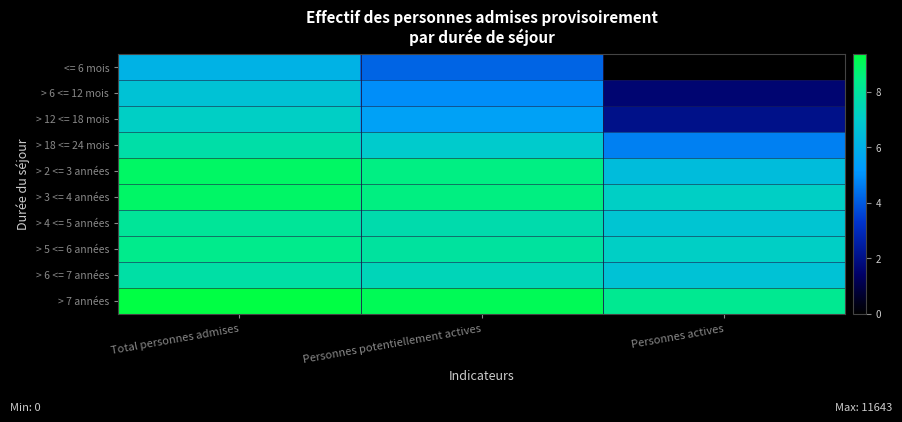

Reading left to right, what are all the values shown in this chart?

<= 6 mois: Total personnes admises=6.1	Personnes potentiellement actives=4.2	Personnes actives=0.0
> 6 <= 12 mois: Total personnes admises=6.7	Personnes potentiellement actives=4.9	Personnes actives=1.6
> 12 <= 18 mois: Total personnes admises=7.1	Personnes potentiellement actives=5.5	Personnes actives=2.1
> 18 <= 24 mois: Total personnes admises=7.8	Personnes potentiellement actives=7.0	Personnes actives=4.7
> 2 <= 3 années: Total personnes admises=8.9	Personnes potentiellement actives=8.5	Personnes actives=6.5
> 3 <= 4 années: Total personnes admises=8.9	Personnes potentiellement actives=8.5	Personnes actives=7.1
> 4 <= 5 années: Total personnes admises=8.1	Personnes potentiellement actives=7.7	Personnes actives=6.8
> 5 <= 6 années: Total personnes admises=8.3	Personnes potentiellement actives=7.9	Personnes actives=7.1
> 6 <= 7 années: Total personnes admises=7.8	Personnes potentiellement actives=7.4	Personnes actives=6.7
> 7 années: Total personnes admises=9.4	Personnes potentiellement actives=9.1	Personnes actives=8.2